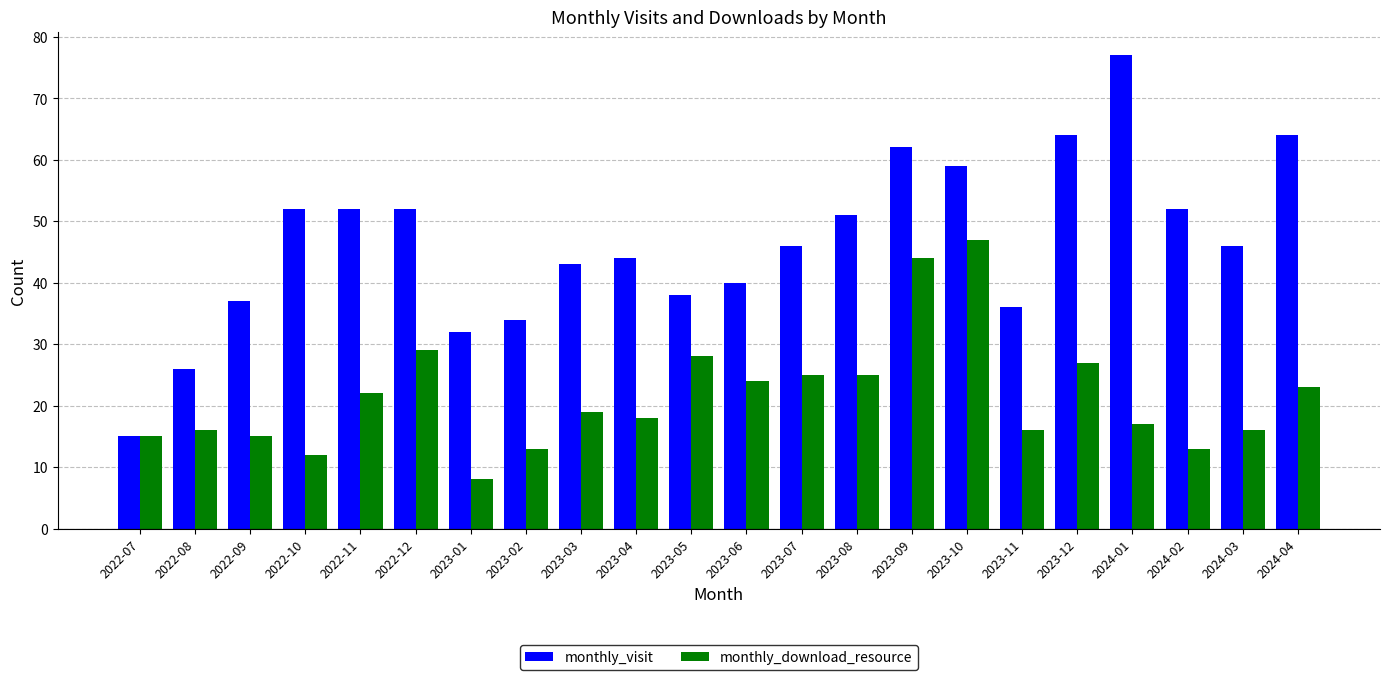

Rank the series by their average value, from lowest to highest.

monthly_download_resource, monthly_visit